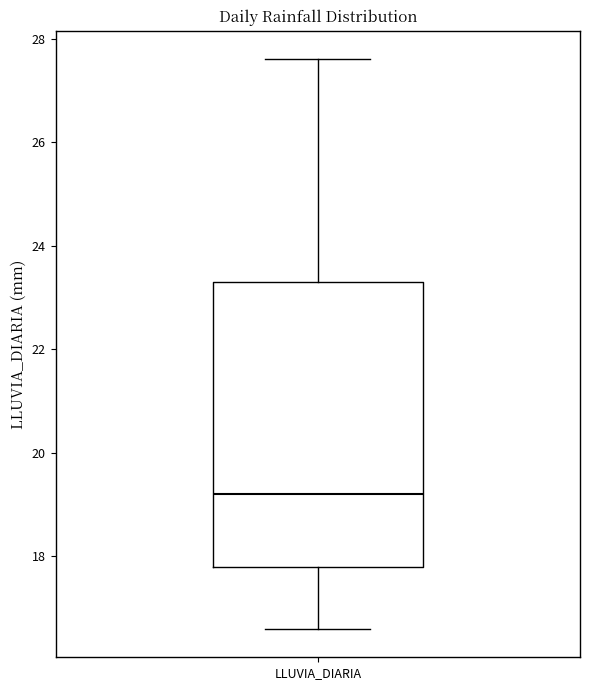

Transcribe this box plot: give where the median line is, the range the box spans, and where the two whiskers end, as read against the y-axis. The values are not printed on the chart, so give them approximately, as read against the axis.

median 19.2, box 17.8 to 23.4, whiskers 16.6 to 27.6